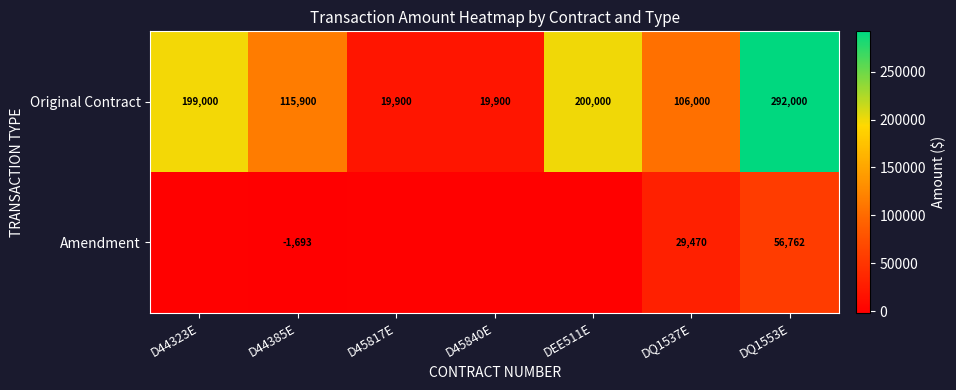

At which label is Original Contract closest to 155950?

D44385E